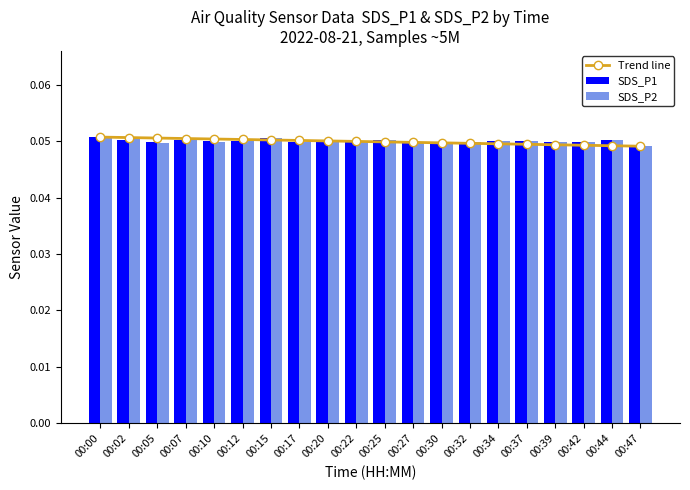

What are all the series names shown in the legend?

Trend line, SDS_P1, SDS_P2